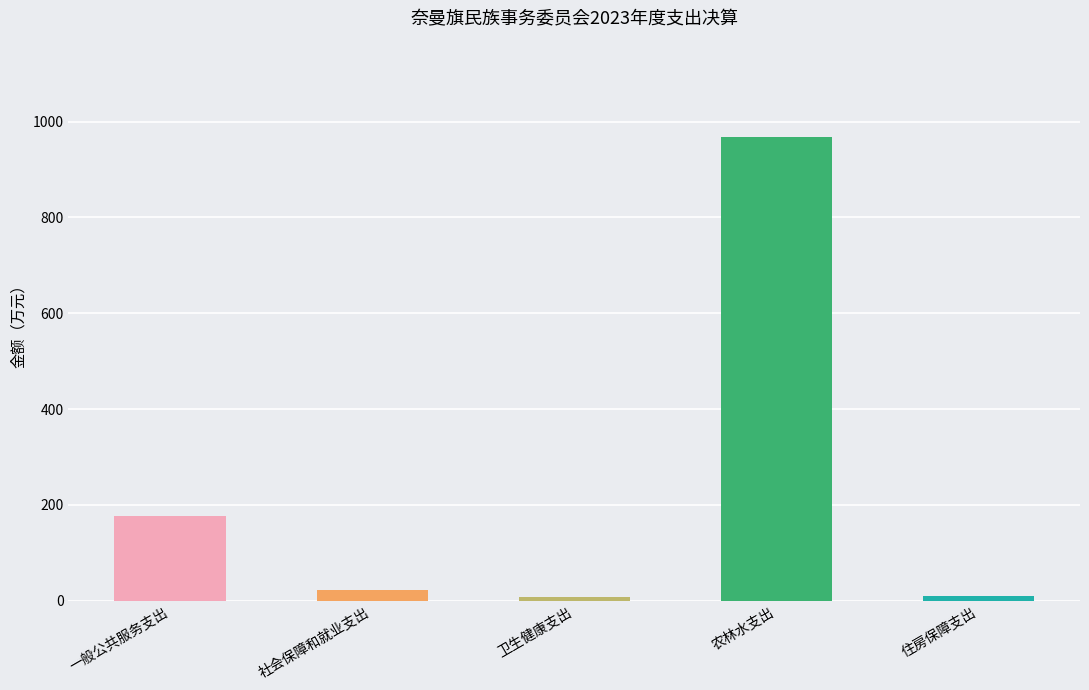

Is it true that the value at 一般公共服务支出 is 244.3?

False